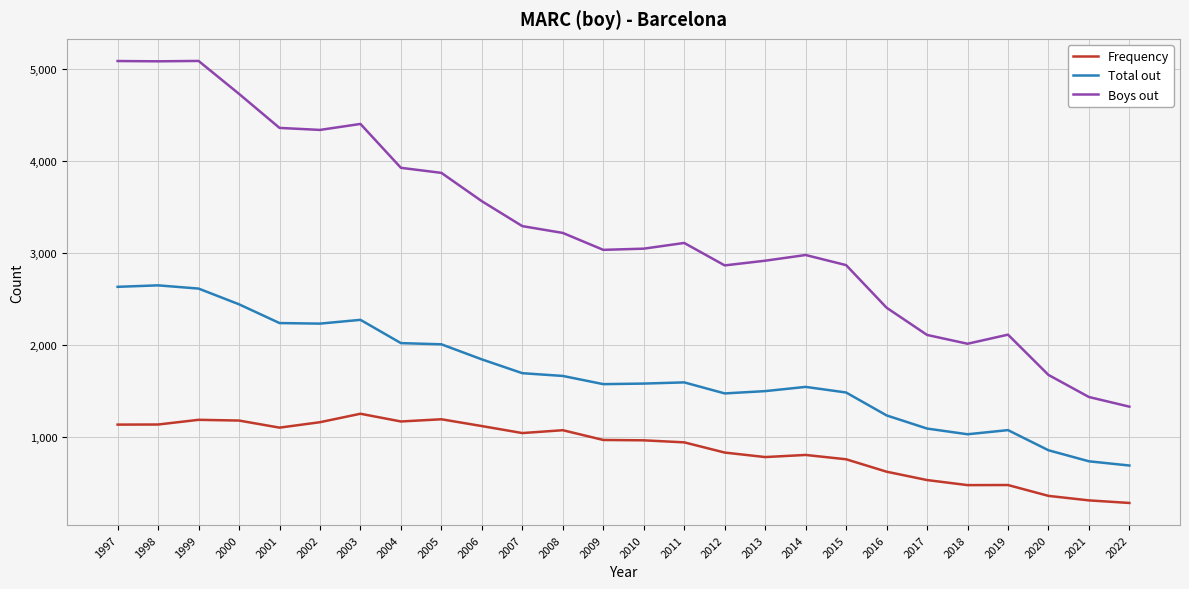

In Frequency, how many points are higher than both neighbors (excluding endpoints)?

6